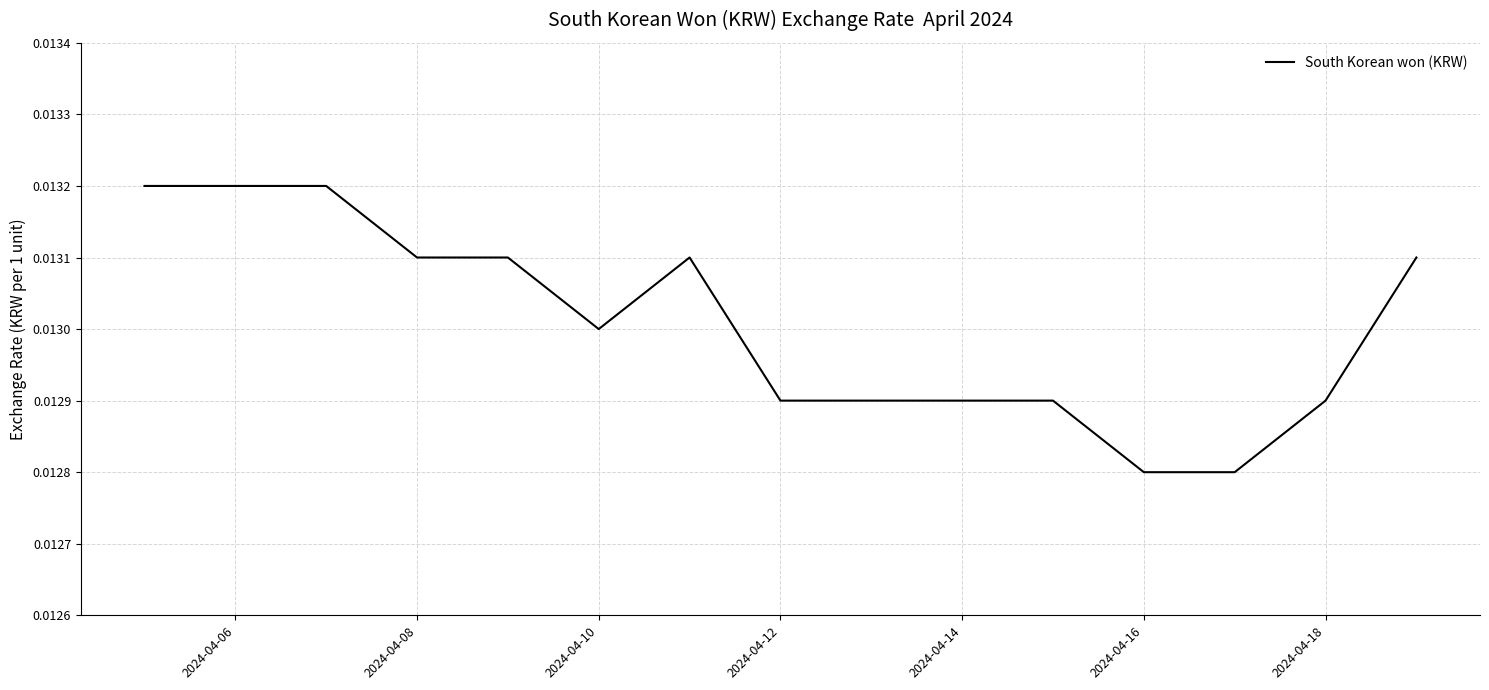

How many lines are shown in the chart?

1